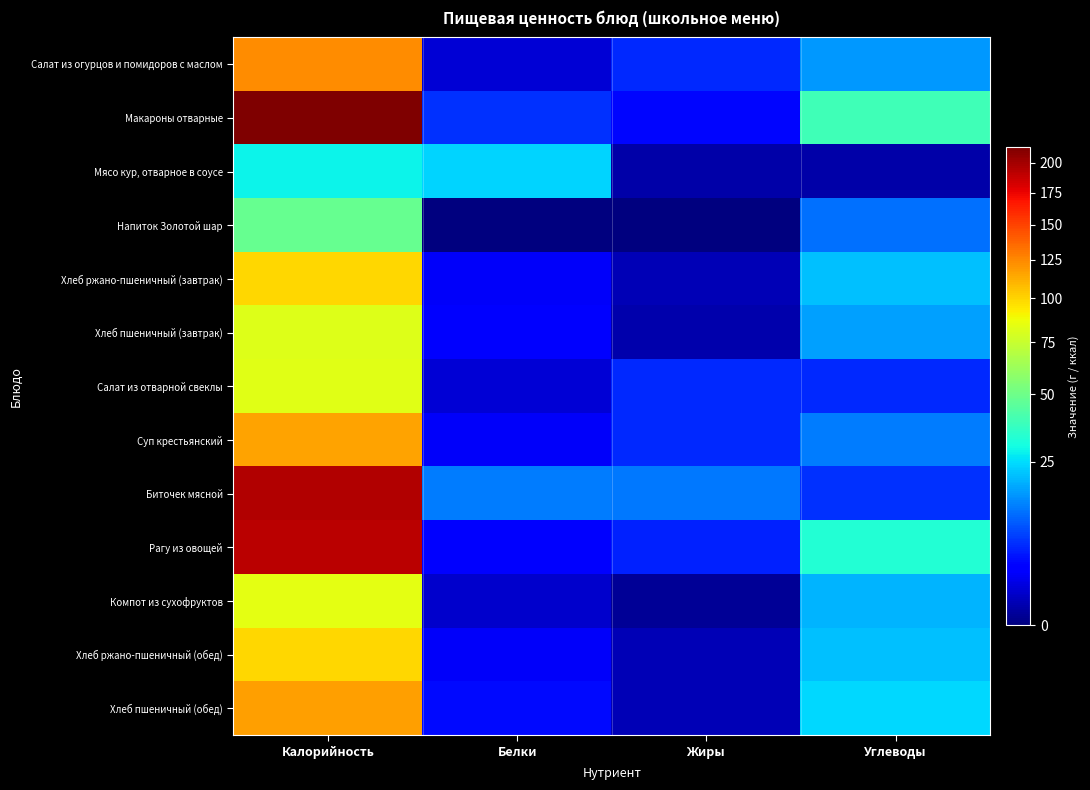

What is the maximum value shown in the chart?

213.6